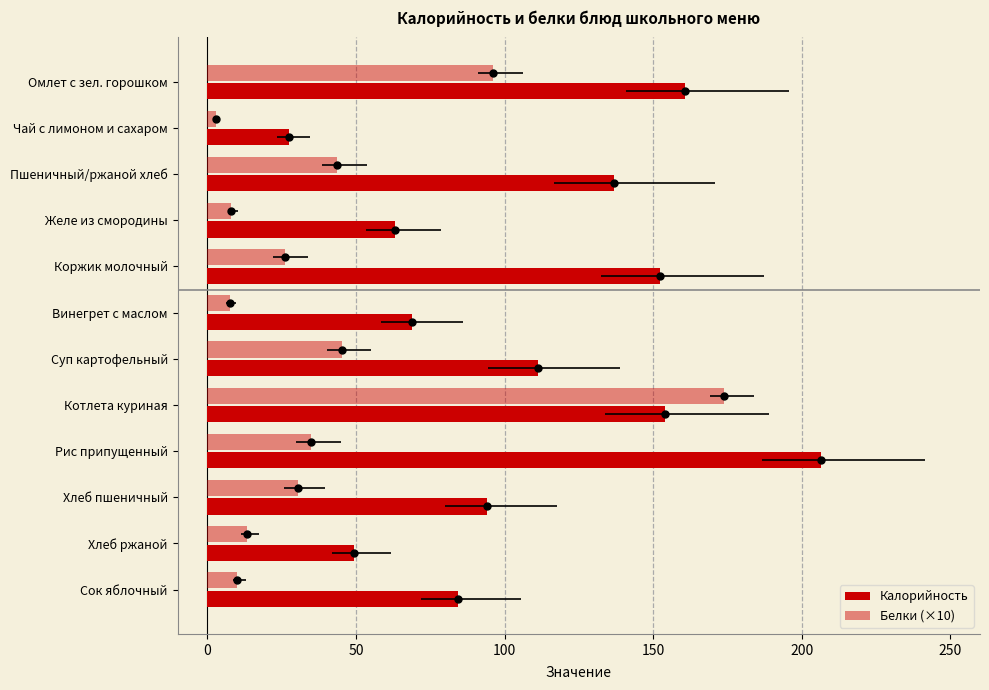

True or false: Калорийность has a value of 94.0 at Хлеб пшеничный.

True